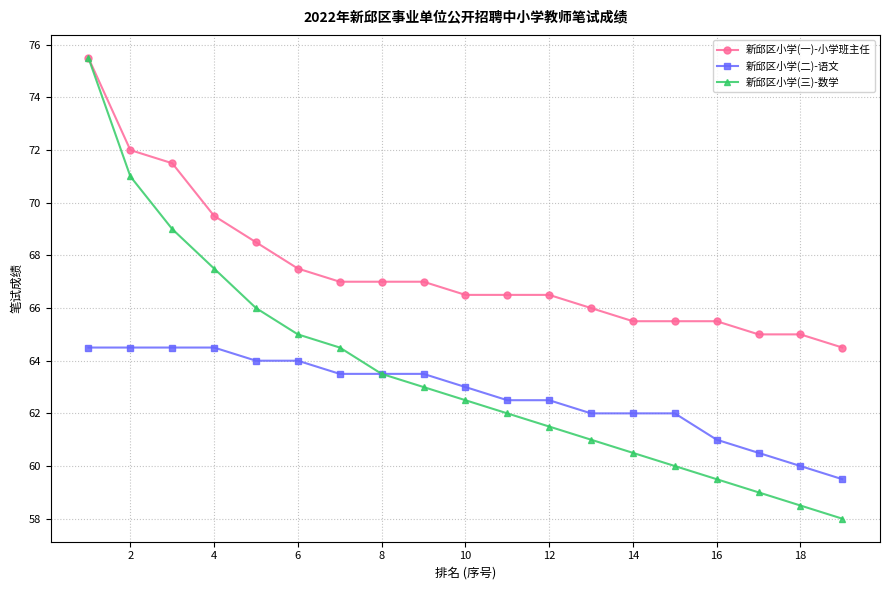

List the series in order of their overall mean, highest first.

新邱区小学(一)-小学班主任, 新邱区小学(三)-数学, 新邱区小学(二)-语文